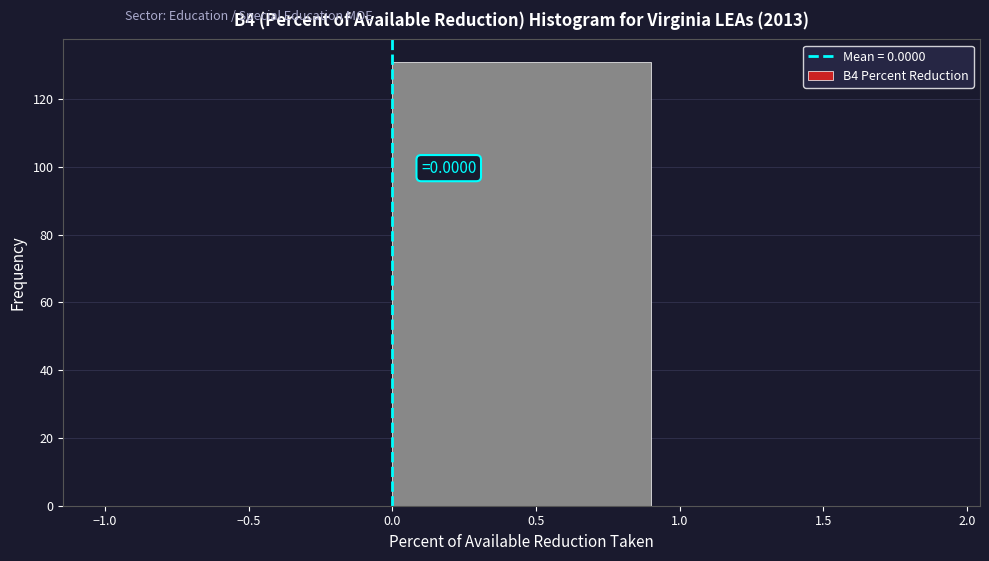

Which range on the x-axis has the tallest bar?

0.0 to 1.0